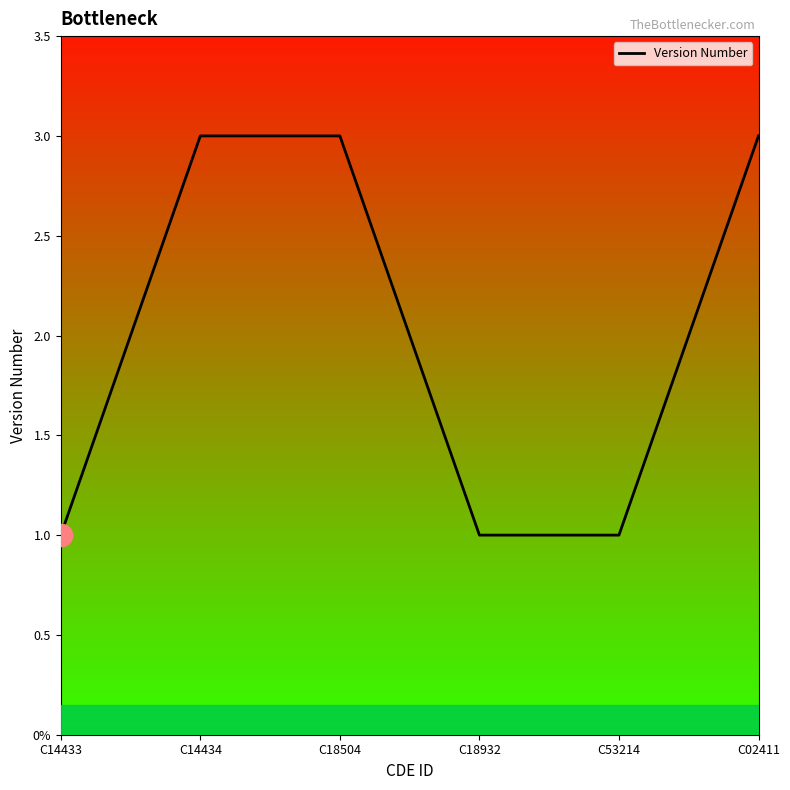

Reading right to left, what are all the values shown in this chart?

C02411=3	C53214=1	C18932=1	C18504=3	C14434=3	C14433=1